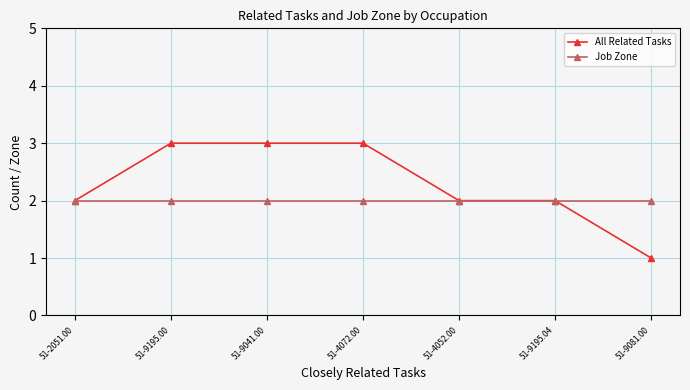

Is the value of Job Zone at 51-4052.00 greater than the value of All Related Tasks at 51-9195.00?

No